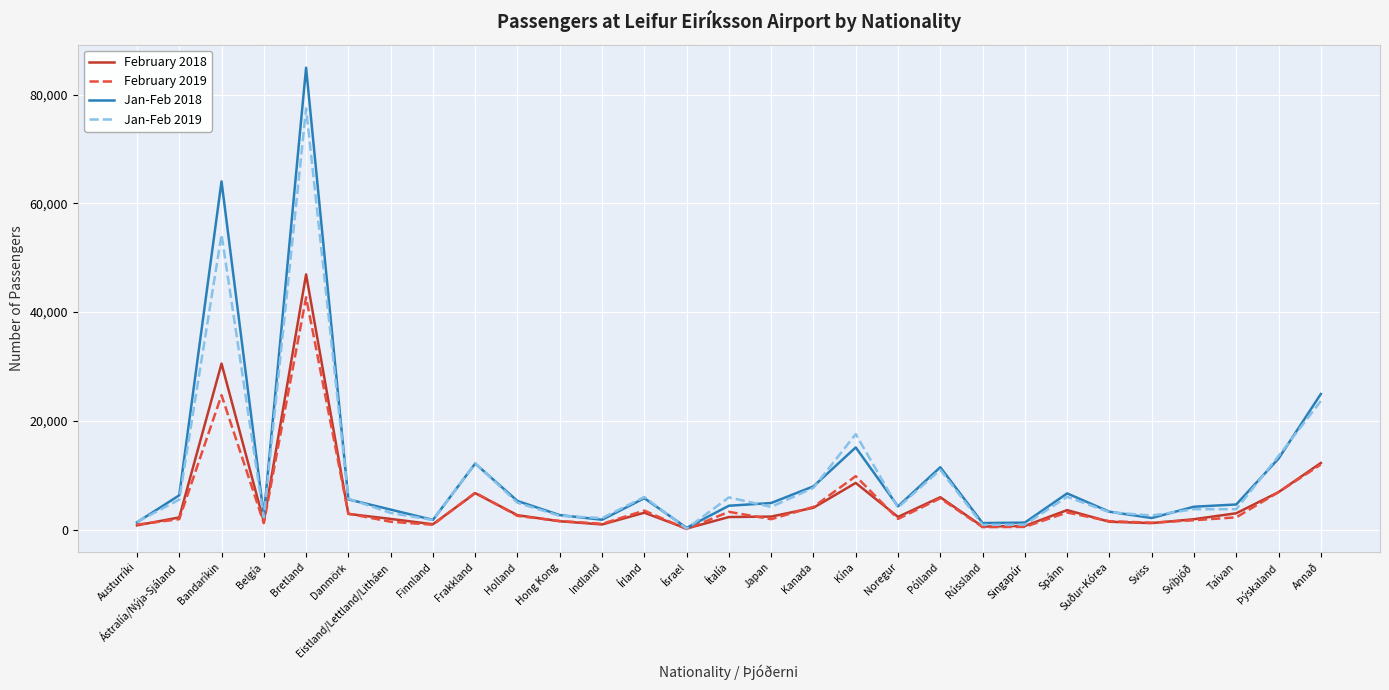

True or false: February 2018 has a value of 6885 at Þýskaland.

True